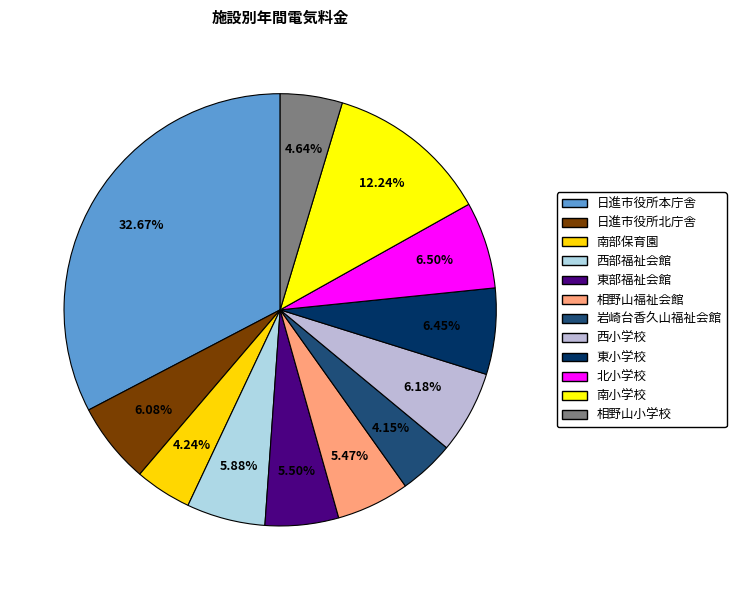

Is the sum of 日進市役所北庁舎 and 東小学校 greater than half?

No